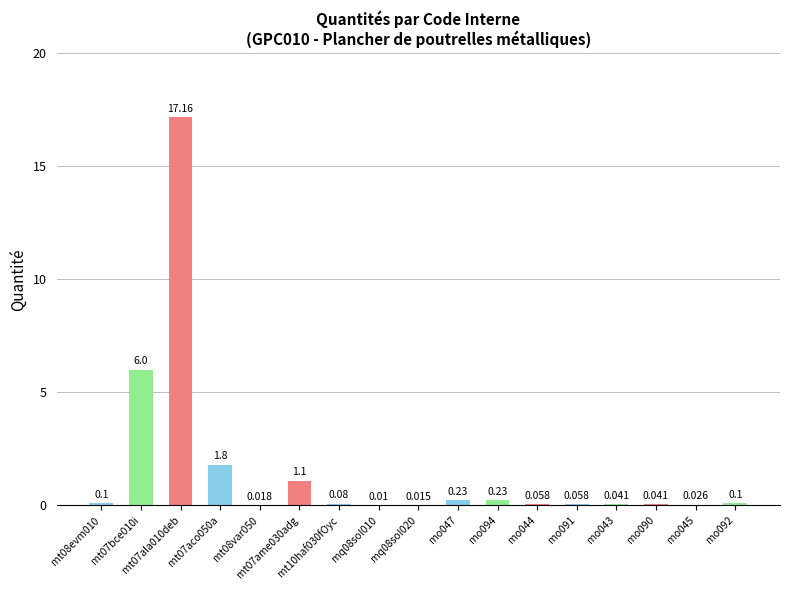

At which category does the chart reach its peak across all series?

mt07ala010deb